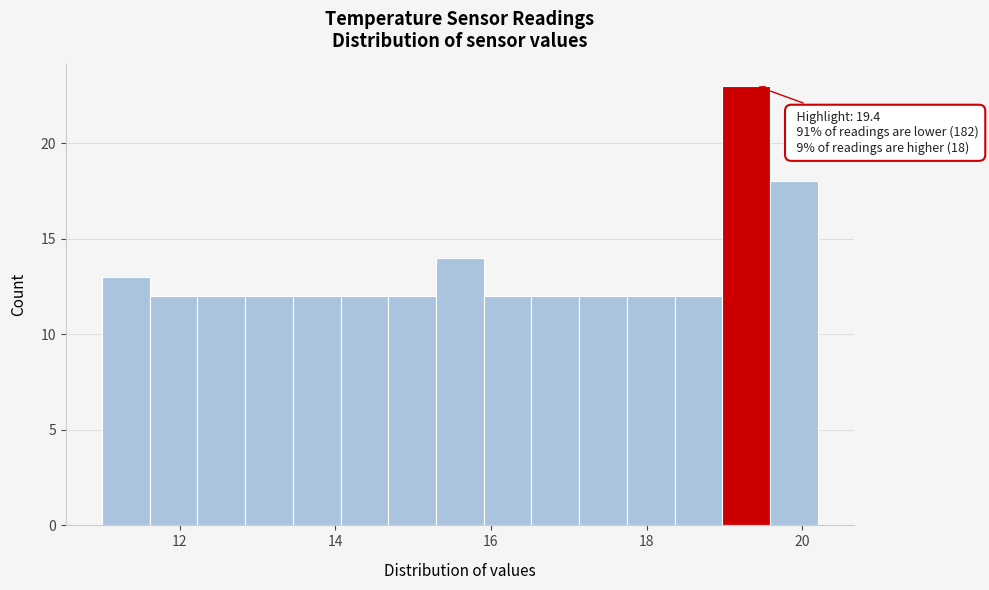

Read against the x-axis, roughly where is the centre of the tallest bar?

19.2